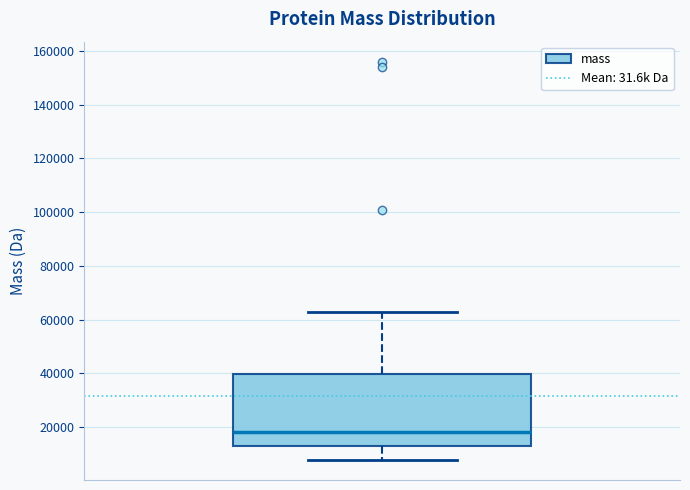

Where is the upper edge of the box on the y-axis? The values are not printed on the chart, so give them approximately, as read against the axis.

40000